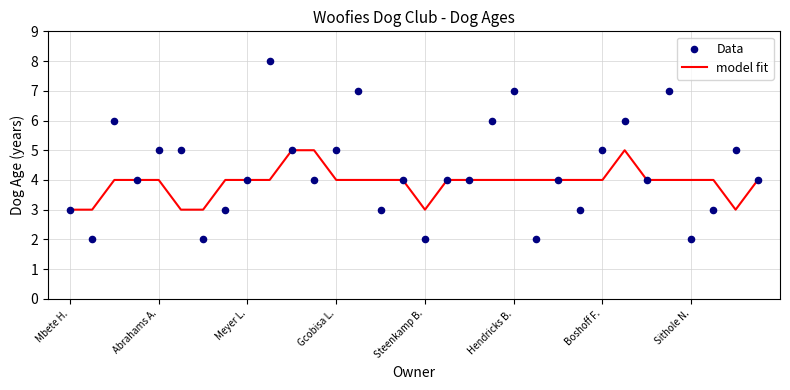

Which series contains the highest Y value?

Data